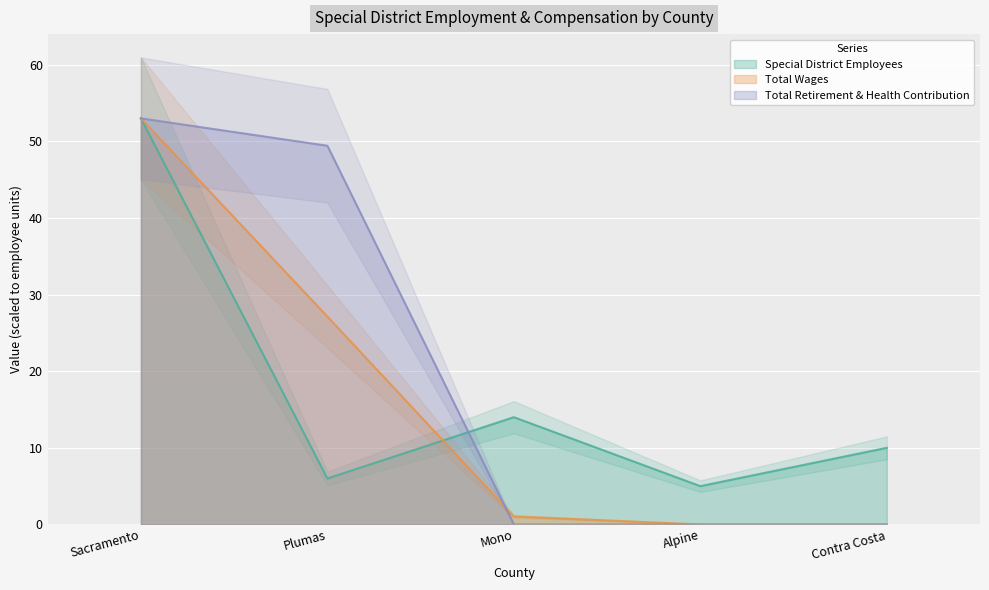

Rank the series at Alpine from highest to lowest value.

Special District Employees, Total Wages, Total Retirement & Health Contribution